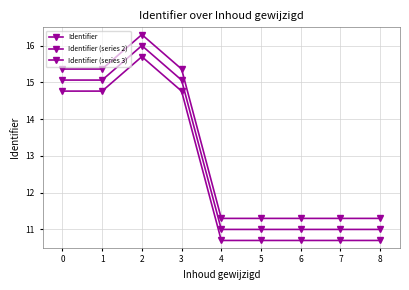

Between 0 and 2, which series saw the biggest shift?

Identifier